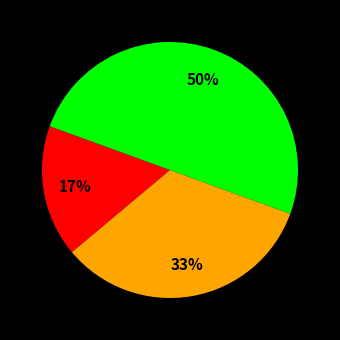

Count the number of slices in the pie.

3